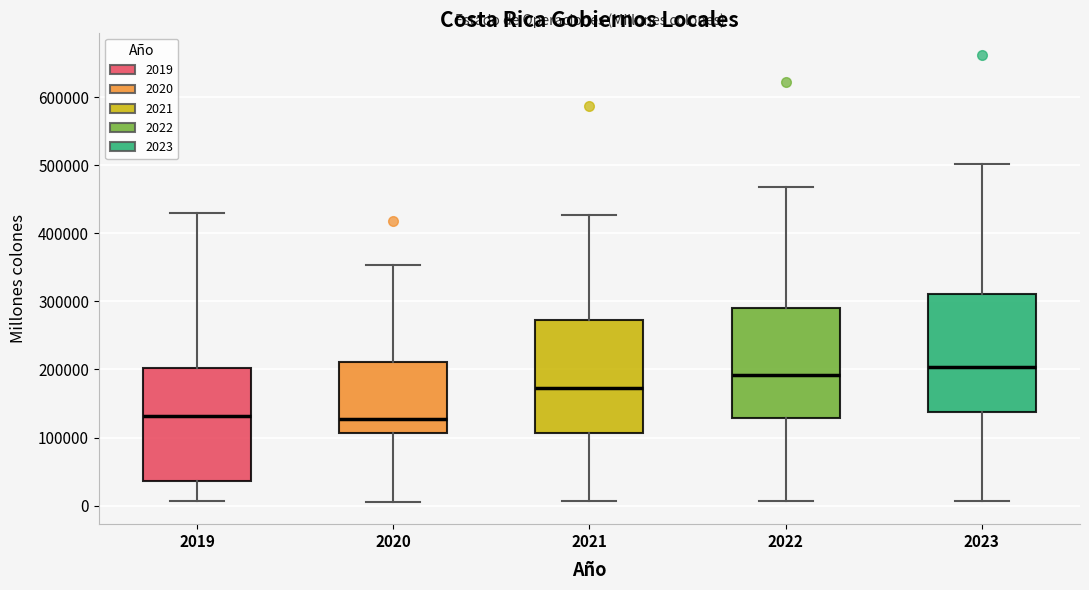

Reading left to right, transcribe this box plot: for each box, give where its median line is, the range the box spans, and where its two whiskers end, as read against the y-axis. The values are not printed on the chart, so give them approximately, as read against the axis.

2019: median 130000, box 40000 to 200000, whiskers 10000 to 430000
2020: median 130000, box 110000 to 210000, whiskers 10000 to 350000
2021: median 170000, box 110000 to 270000, whiskers 10000 to 430000
2022: median 190000, box 130000 to 290000, whiskers 10000 to 470000
2023: median 200000, box 140000 to 310000, whiskers 10000 to 500000